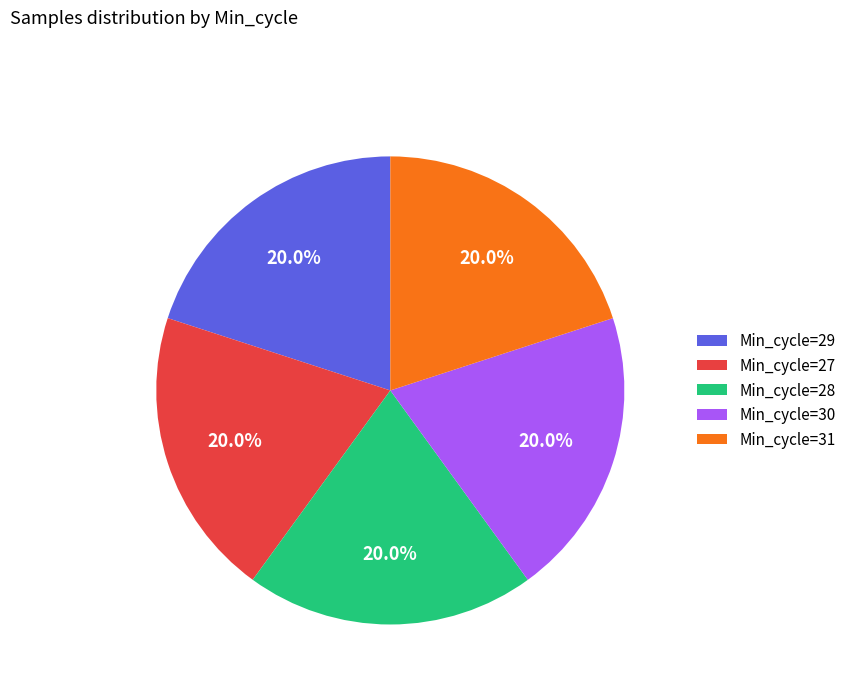

Combined, do Min_cycle=31 and Min_cycle=27 account for over 50%?

No